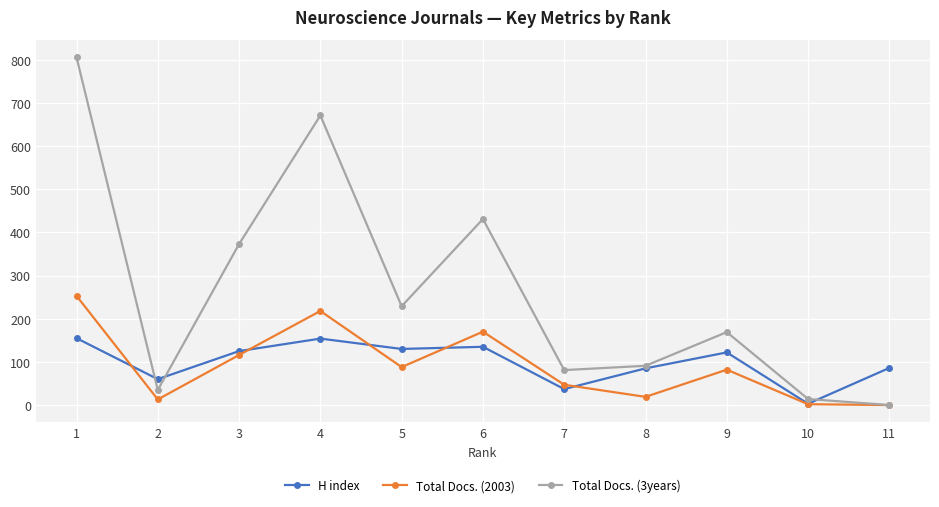

True or false: Total Docs. (3years) has more than 0 interior local peaks.

True